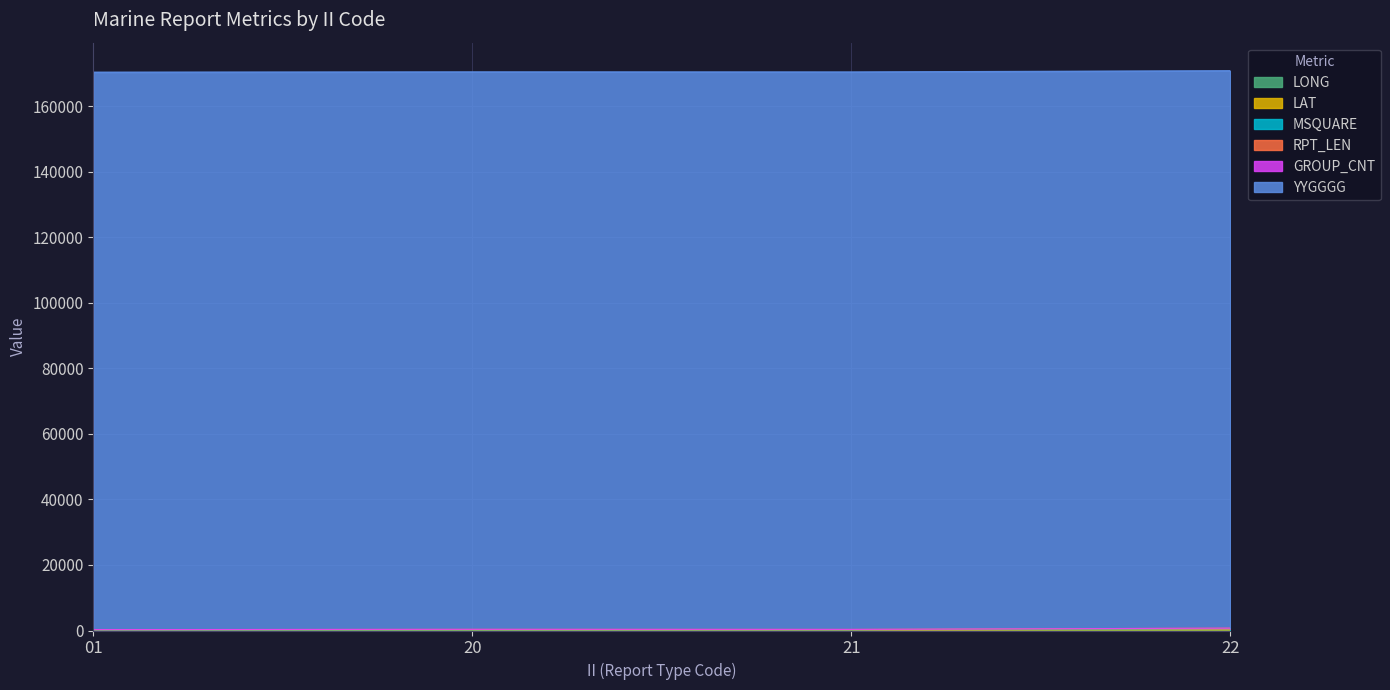

What is the sum of all MSQUARE values?

1685.2